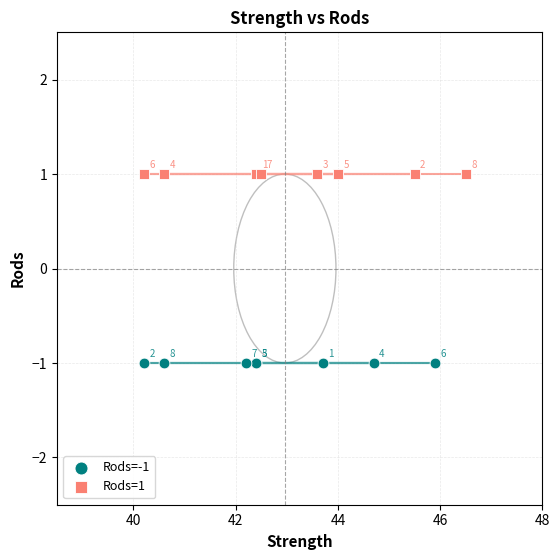

Which series contains the highest Y value?

Rods=1